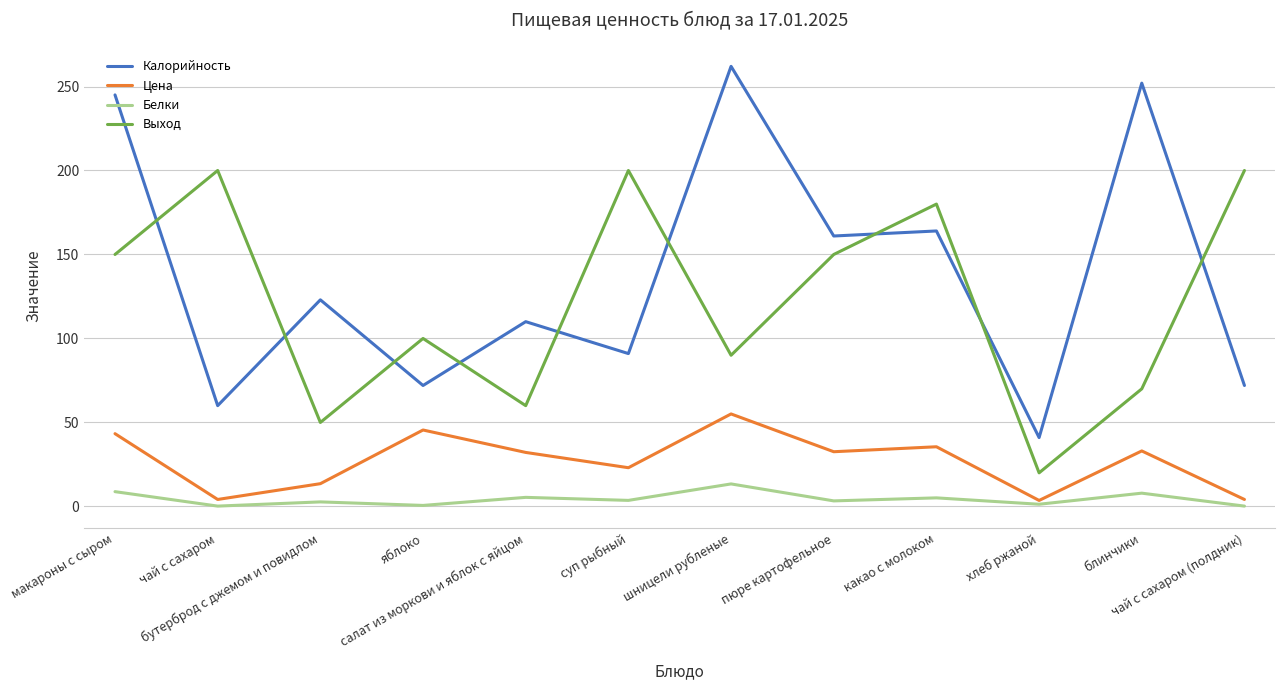

Which series has the widest spread of values?

Калорийность